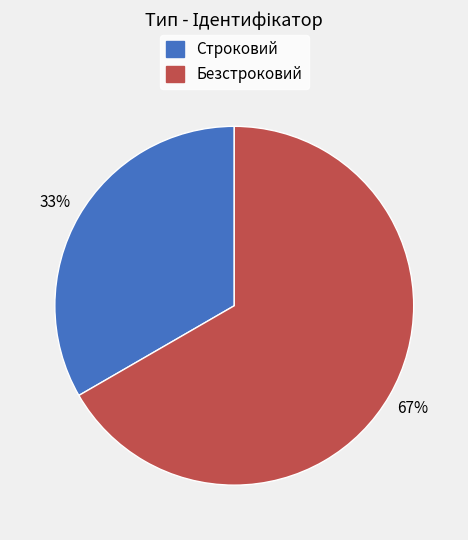

Which slice is the largest?

Безстроковий